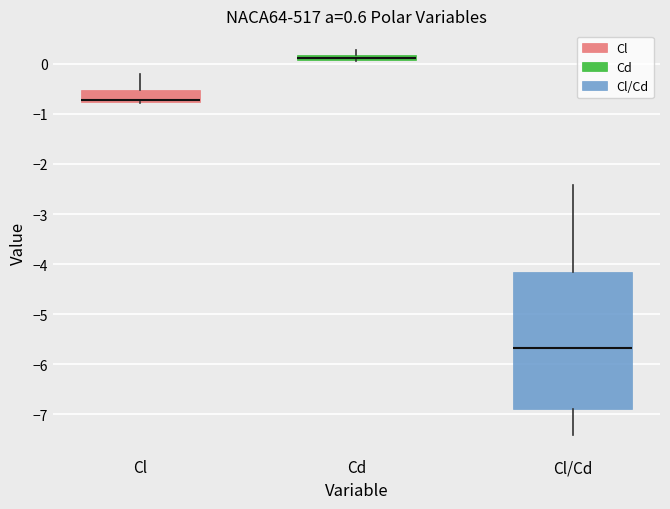

Comparing the boxes themselves (not the whiskers), which one is the tallest?

Cl/Cd